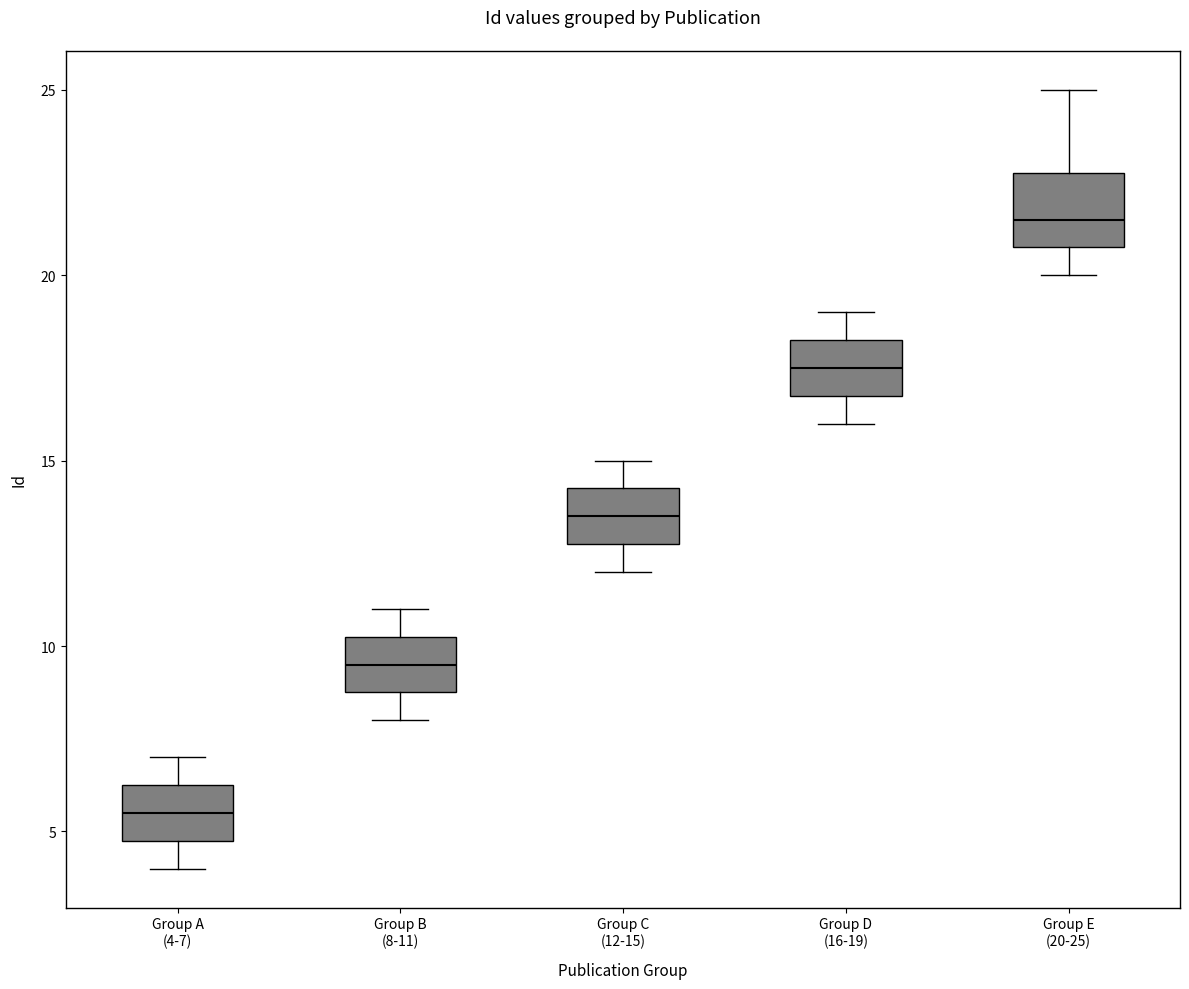

Where is the lower edge of the box for Group B (8-11) on the y-axis? The values are not printed on the chart, so give them approximately, as read against the axis.

9.0